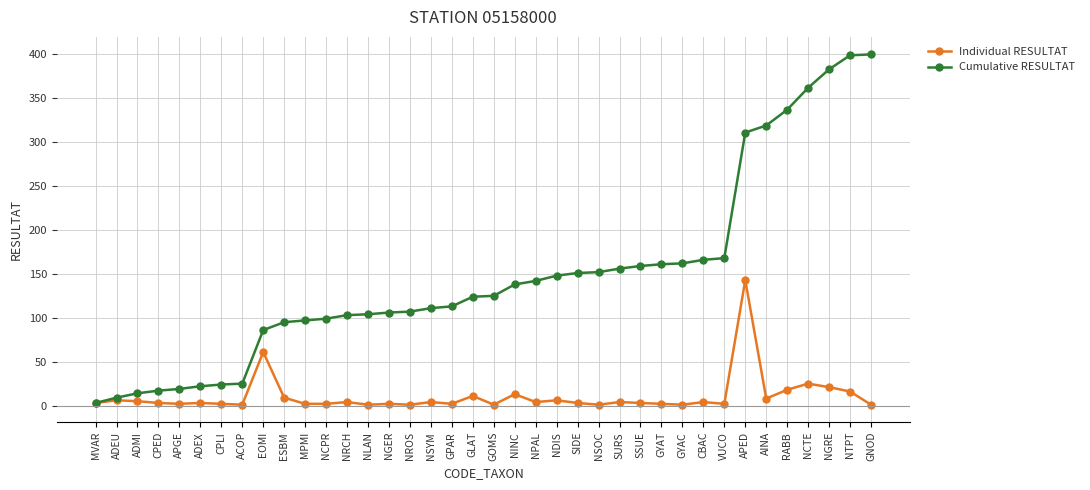

At which category is the sum across all series the highest?

APED